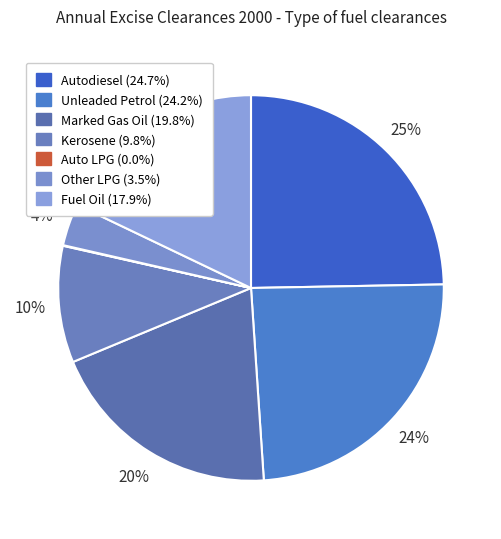

Is the sum of Kerosene and Auto LPG greater than half?

No